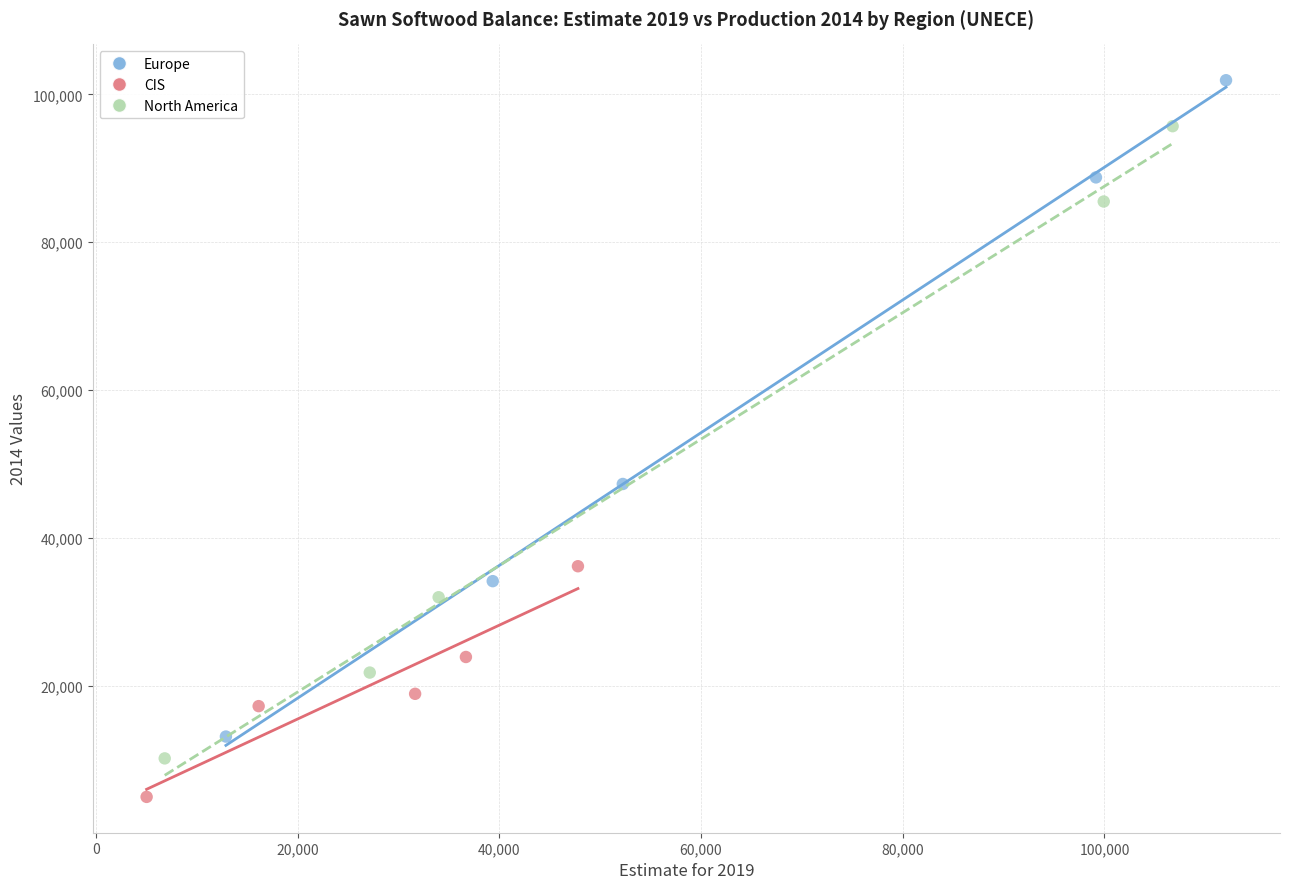

Which series has the widest spread of Y values?

Europe